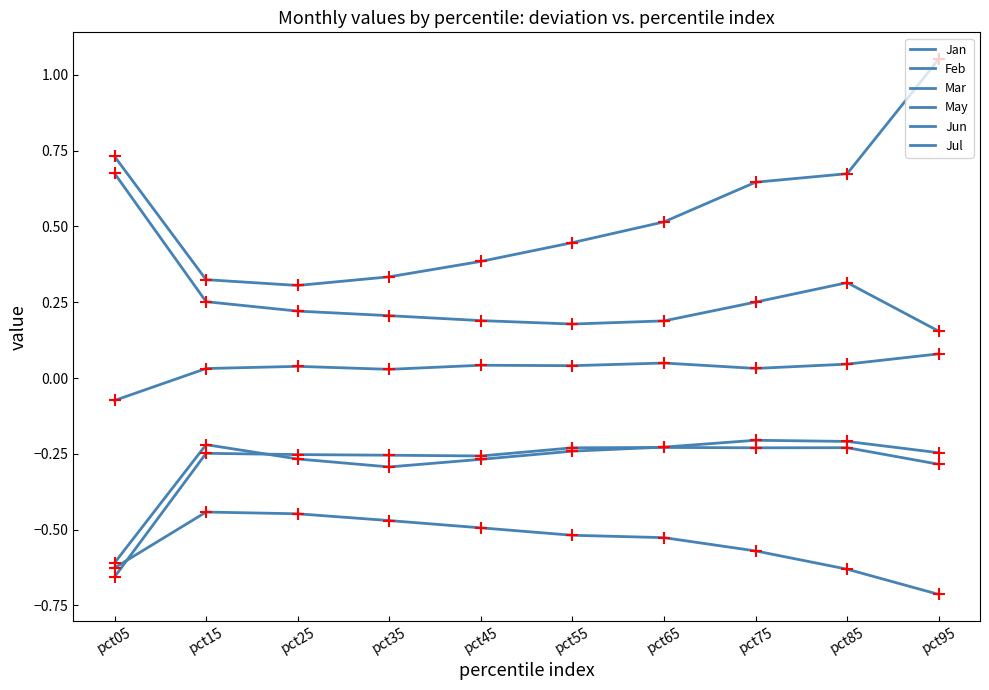

Is this an area chart (filled region under the line)?

No